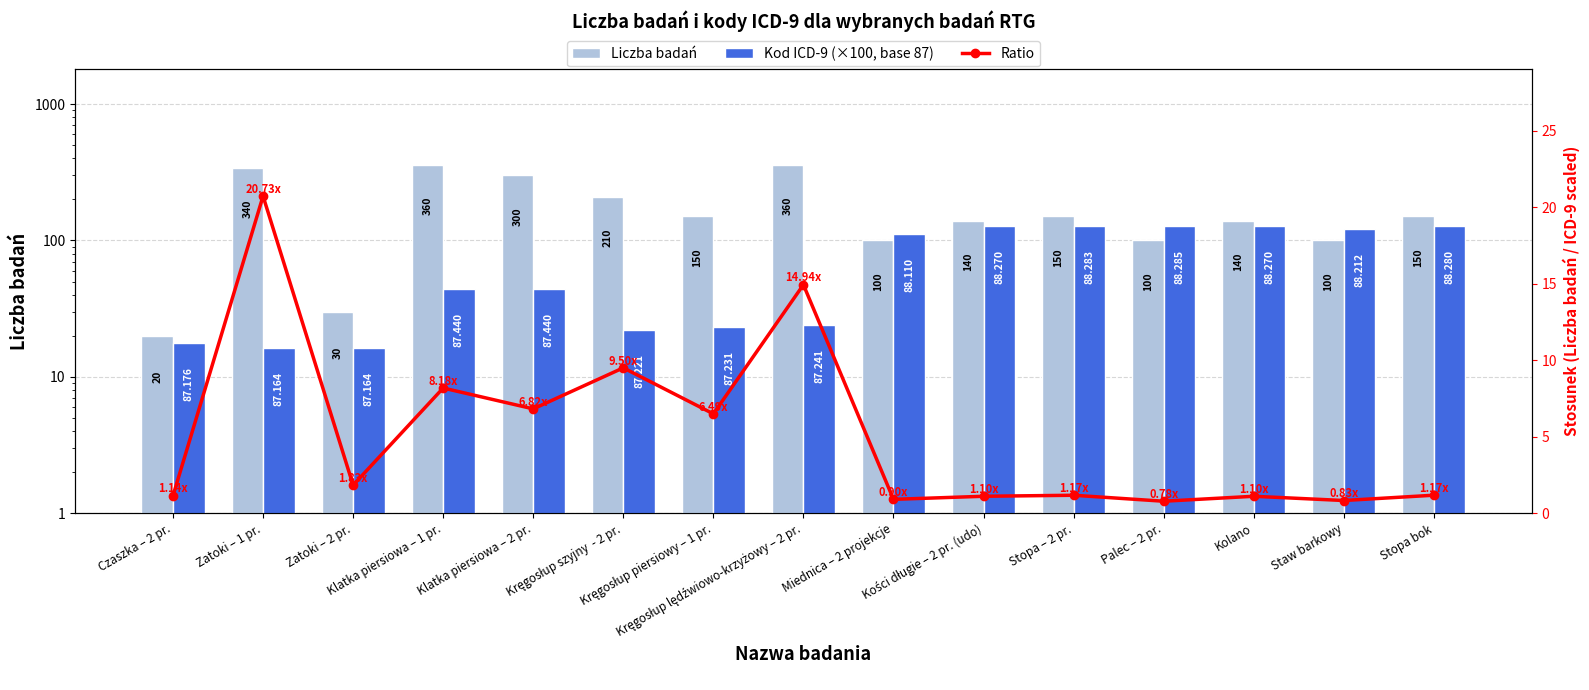

Which series has the largest total across all categories?

Liczba badań